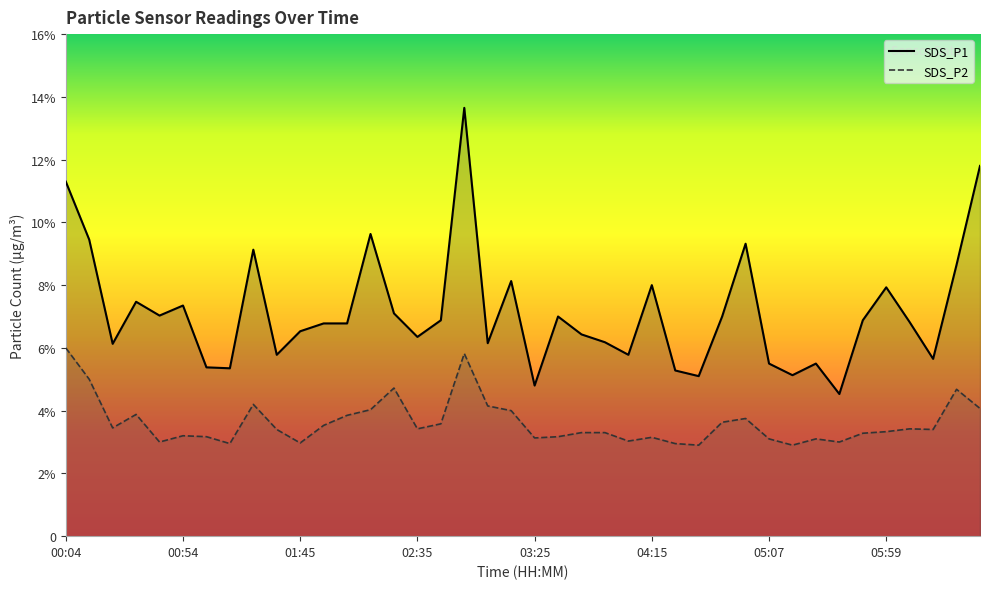

List the series in order of their overall mean, lowest first.

SDS_P2, SDS_P1